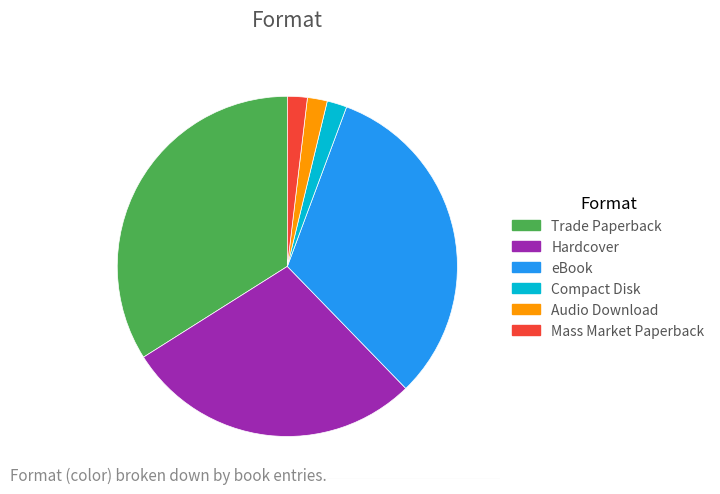

Count the number of slices in the pie.

6